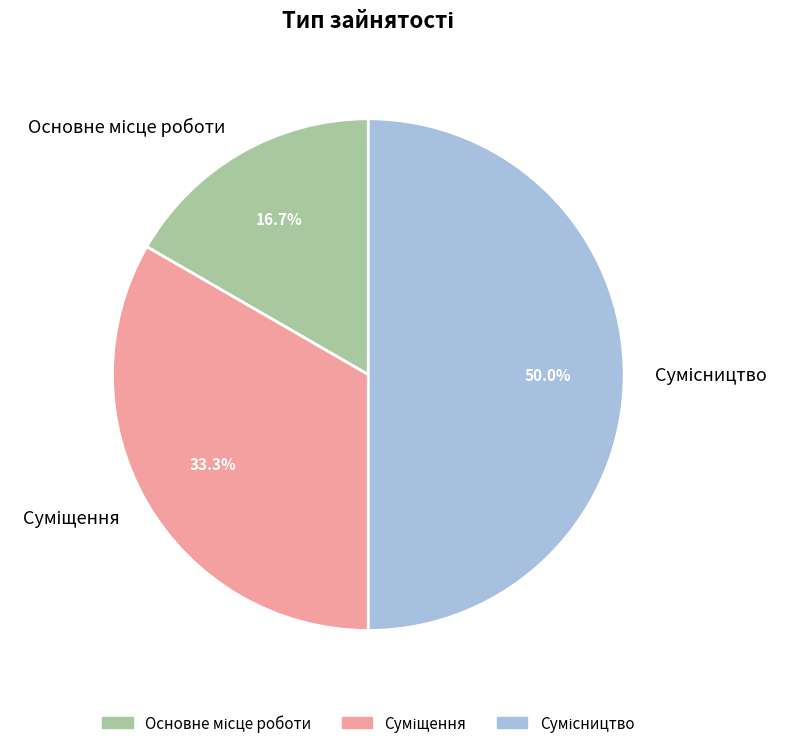

Is it true that Суміщення is 45% of the pie?

False